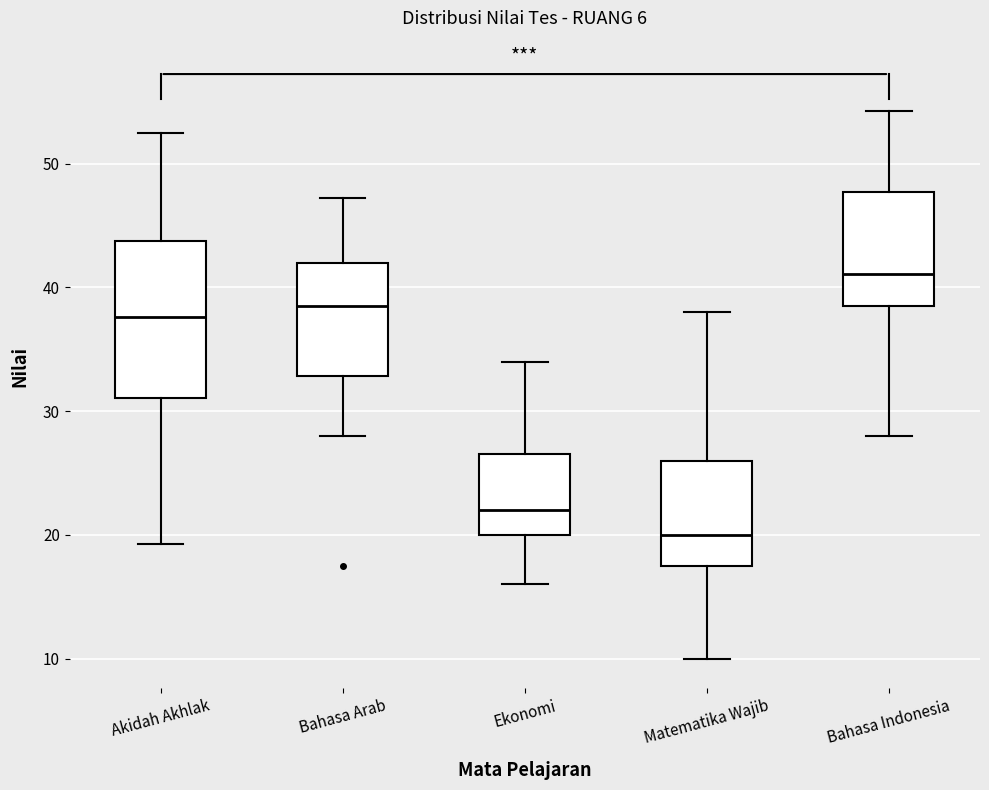

Comparing the boxes themselves (not the whiskers), which one is the tallest?

Akidah Akhlak